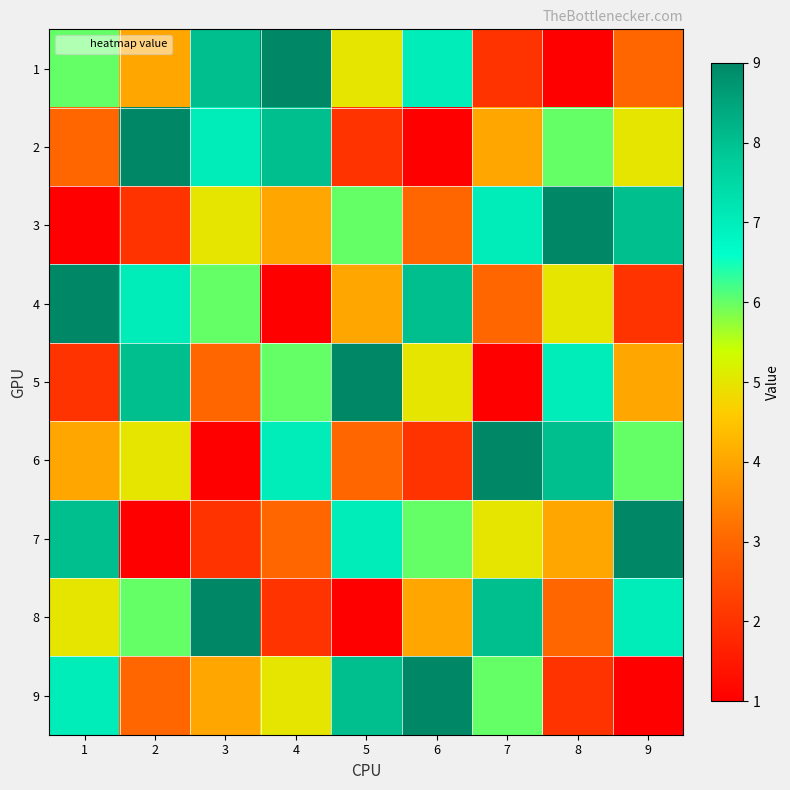

Reading left to right, transcribe all the data shown in this chart.

1: 1=6	2=4	3=8	4=9	5=5	6=7	7=2	8=1	9=3
2: 1=3	2=9	3=7	4=8	5=2	6=1	7=4	8=6	9=5
3: 1=1	2=2	3=5	4=4	5=6	6=3	7=7	8=9	9=8
4: 1=9	2=7	3=6	4=1	5=4	6=8	7=3	8=5	9=2
5: 1=2	2=8	3=3	4=6	5=9	6=5	7=1	8=7	9=4
6: 1=4	2=5	3=1	4=7	5=3	6=2	7=9	8=8	9=6
7: 1=8	2=1	3=2	4=3	5=7	6=6	7=5	8=4	9=9
8: 1=5	2=6	3=9	4=2	5=1	6=4	7=8	8=3	9=7
9: 1=7	2=3	3=4	4=5	5=8	6=9	7=6	8=2	9=1